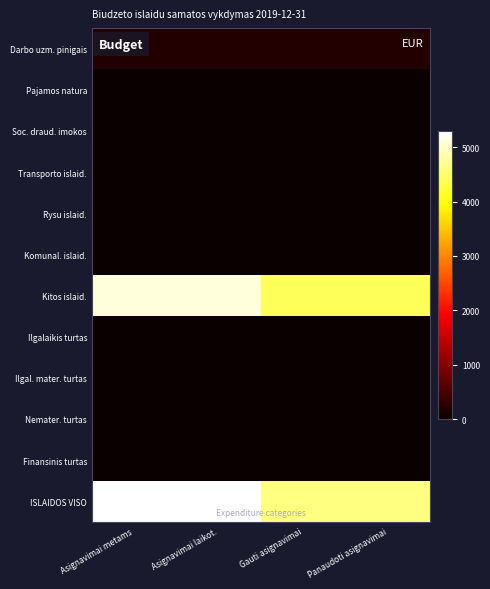

Reading left to right, extract all data points from this chart.

Darbo uzm. pinigais: Asignavimai metams=200	Asignavimai laikot.=200	Gauti asignavimai=200	Panaudoti asignavimai=200
Pajamos natura: Asignavimai metams=0	Asignavimai laikot.=0	Gauti asignavimai=0	Panaudoti asignavimai=0
Soc. draud. imokos: Asignavimai metams=0	Asignavimai laikot.=0	Gauti asignavimai=0	Panaudoti asignavimai=0
Transporto islaid.: Asignavimai metams=0	Asignavimai laikot.=0	Gauti asignavimai=0	Panaudoti asignavimai=0
Rysu islaid.: Asignavimai metams=0	Asignavimai laikot.=0	Gauti asignavimai=0	Panaudoti asignavimai=0
Komunal. islaid.: Asignavimai metams=0	Asignavimai laikot.=0	Gauti asignavimai=0	Panaudoti asignavimai=0
Kitos islaid.: Asignavimai metams=5100	Asignavimai laikot.=5100	Gauti asignavimai=4422	Panaudoti asignavimai=4422
Ilgalaikis turtas: Asignavimai metams=0	Asignavimai laikot.=0	Gauti asignavimai=0	Panaudoti asignavimai=0
Ilgal. mater. turtas: Asignavimai metams=0	Asignavimai laikot.=0	Gauti asignavimai=0	Panaudoti asignavimai=0
Nemater. turtas: Asignavimai metams=0	Asignavimai laikot.=0	Gauti asignavimai=0	Panaudoti asignavimai=0
Finansinis turtas: Asignavimai metams=0	Asignavimai laikot.=0	Gauti asignavimai=0	Panaudoti asignavimai=0
ISLAIDOS VISO: Asignavimai metams=5300	Asignavimai laikot.=5300	Gauti asignavimai=4622	Panaudoti asignavimai=4622